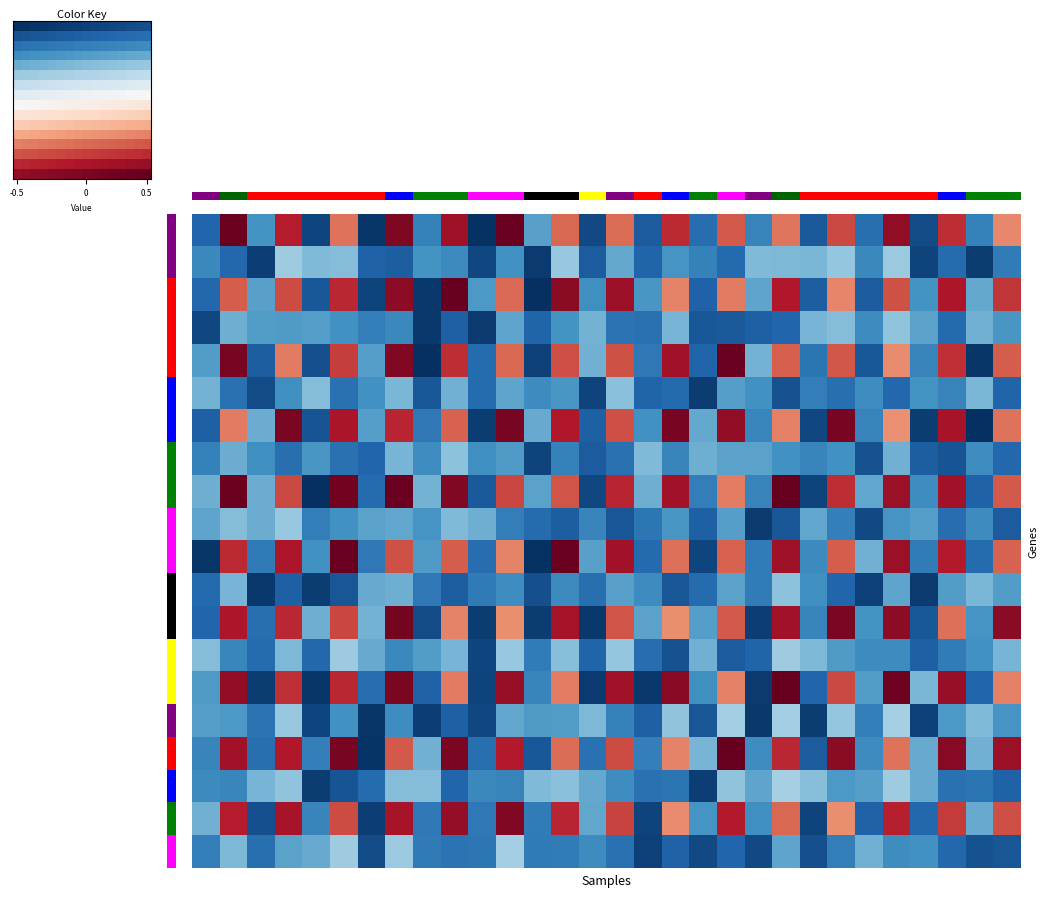

At which category is the sum across all series the highest?

7